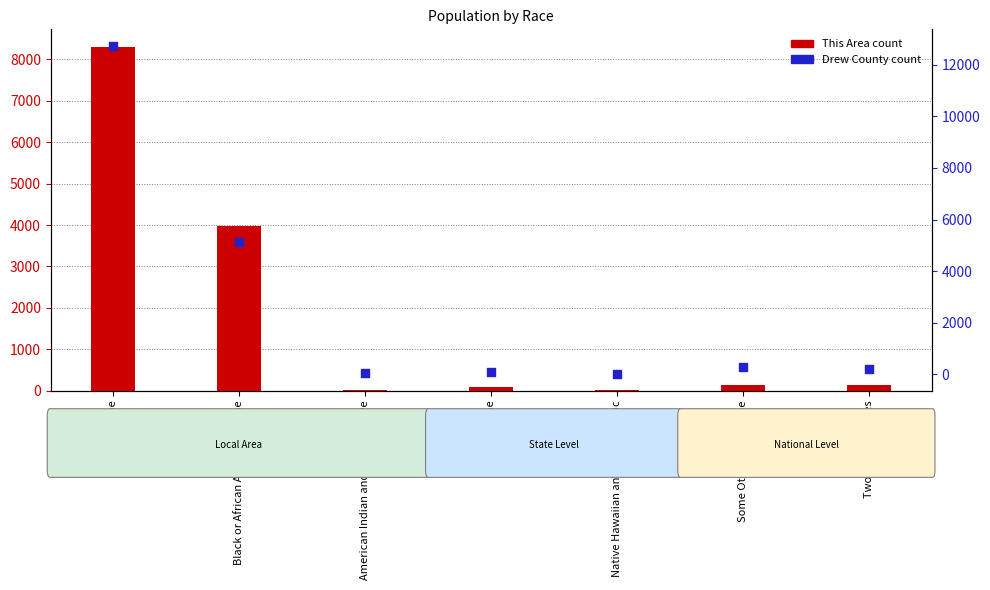

Which series has the largest Y range (max minus min)?

Drew County